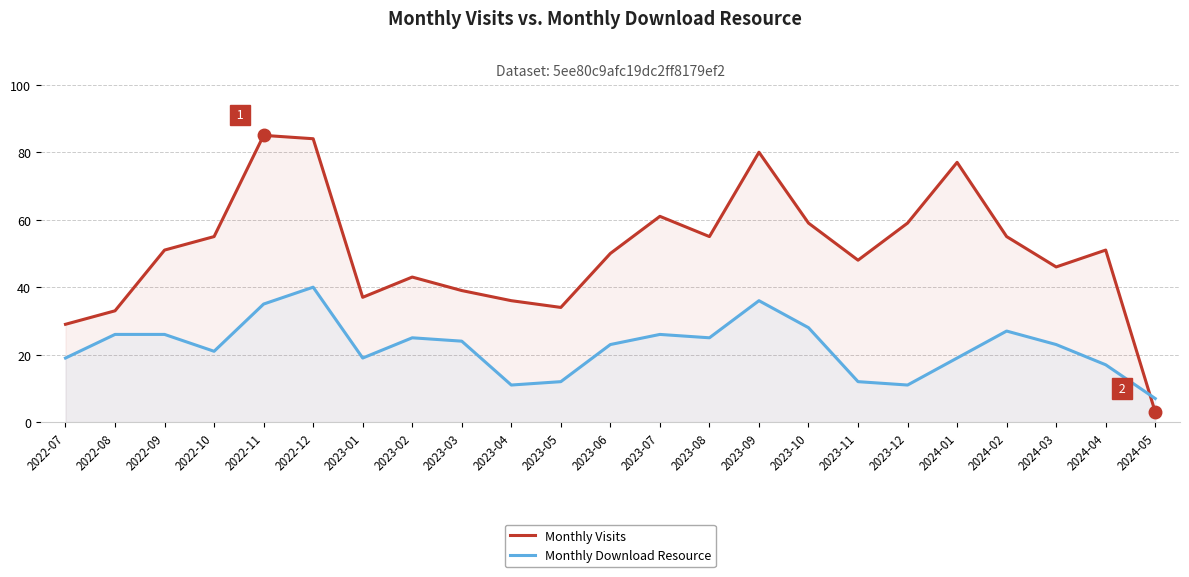

What is the label of the 14th point from the left?

2023-08